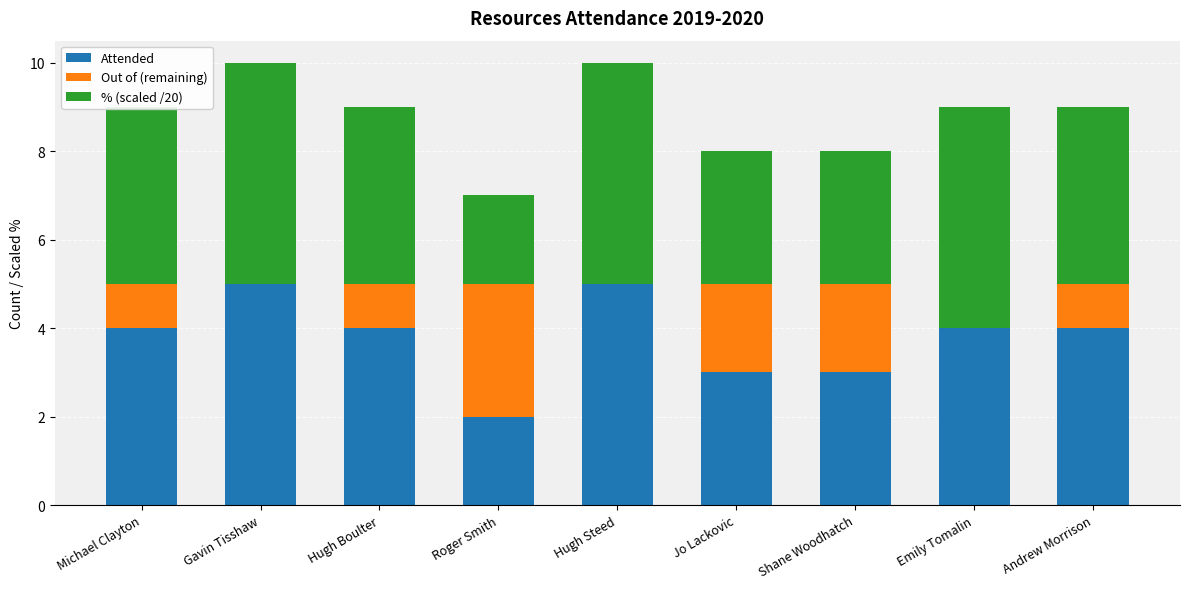

Read the Attended value at Hugh Steed.

5